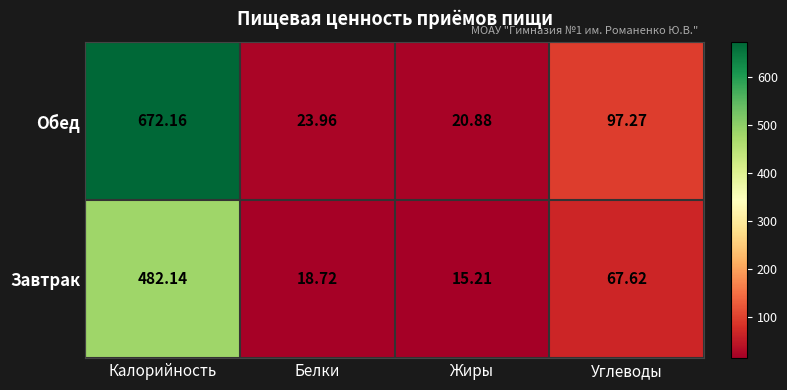

Which series changed the most between Калорийность and Белки?

Обед